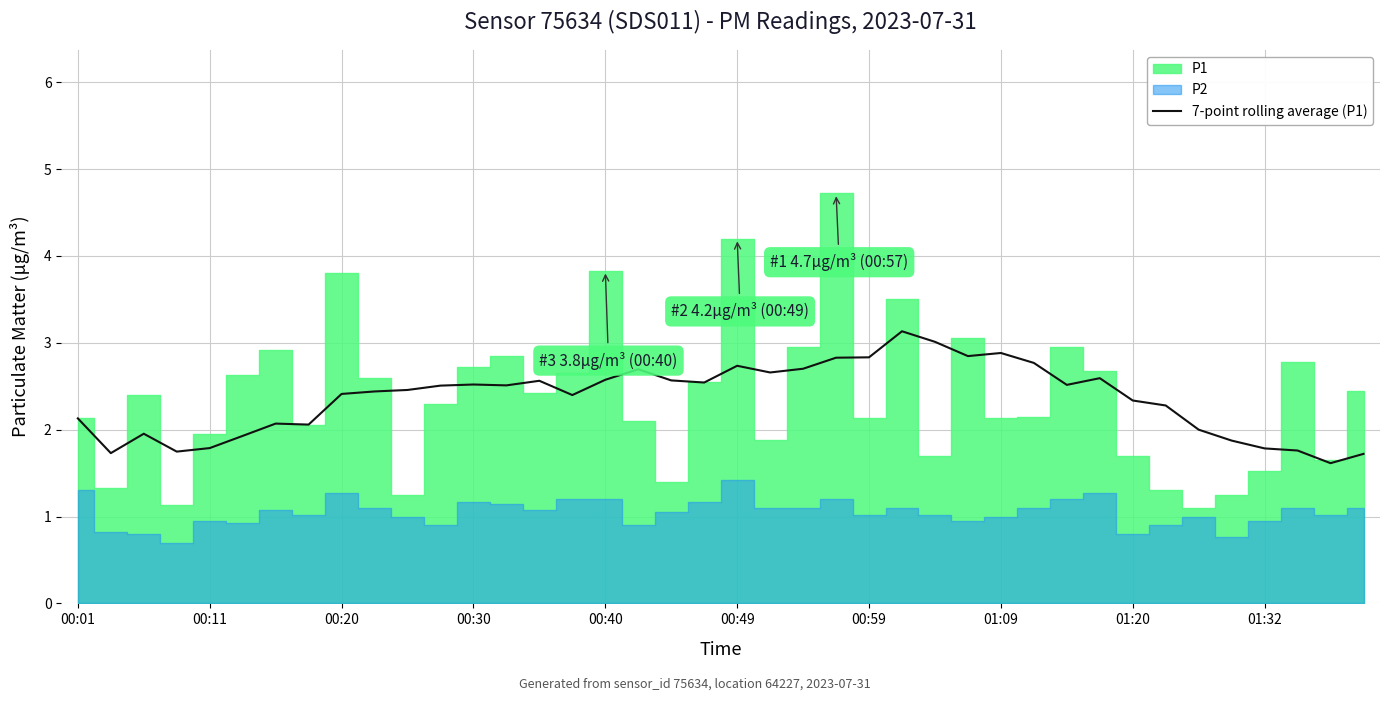

The chart shows a value of 2.8 at 23. True or false?

True